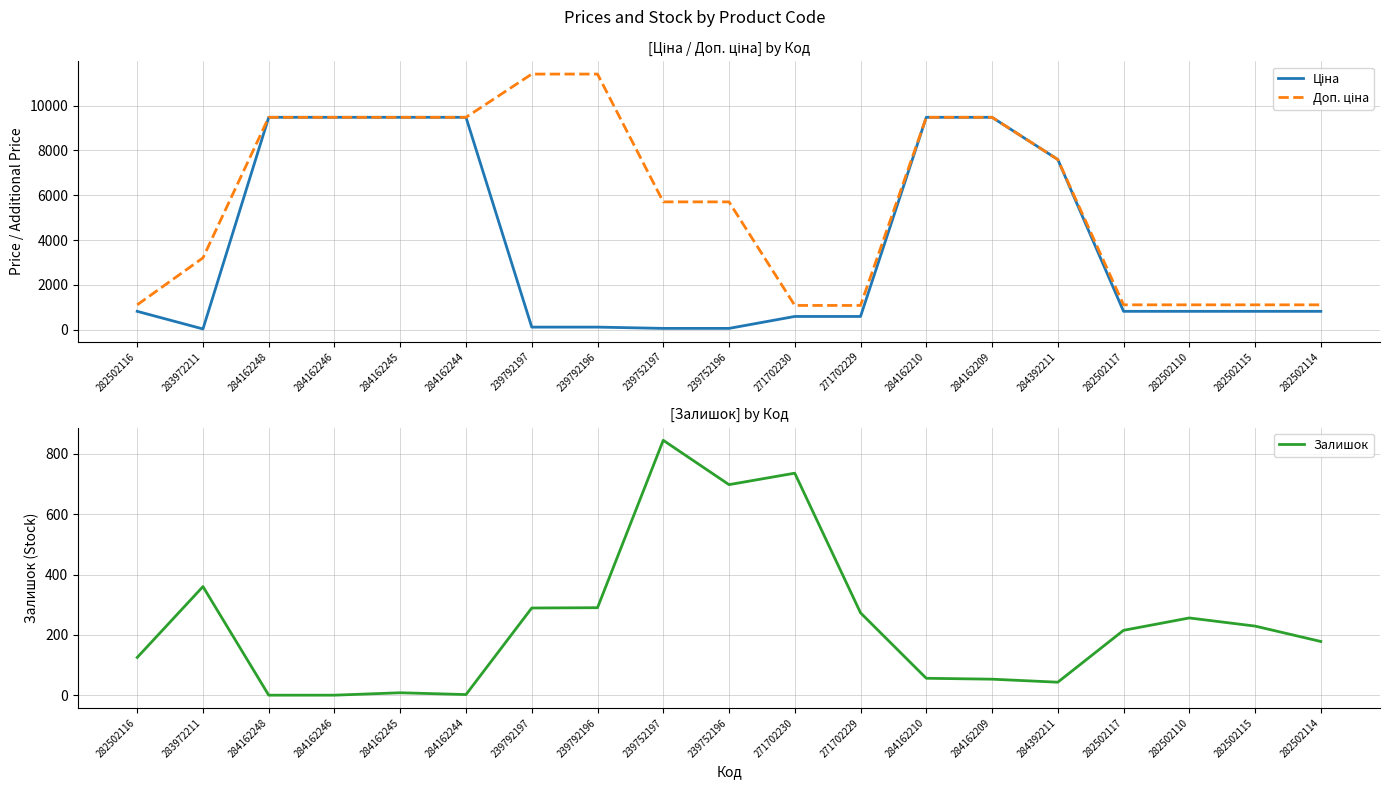

What is the average value of the Залишок series?

245